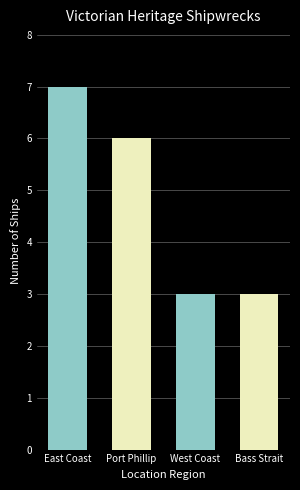

Approximately how many times larger is the value at Bass Strait compared to East Coast?

0.4